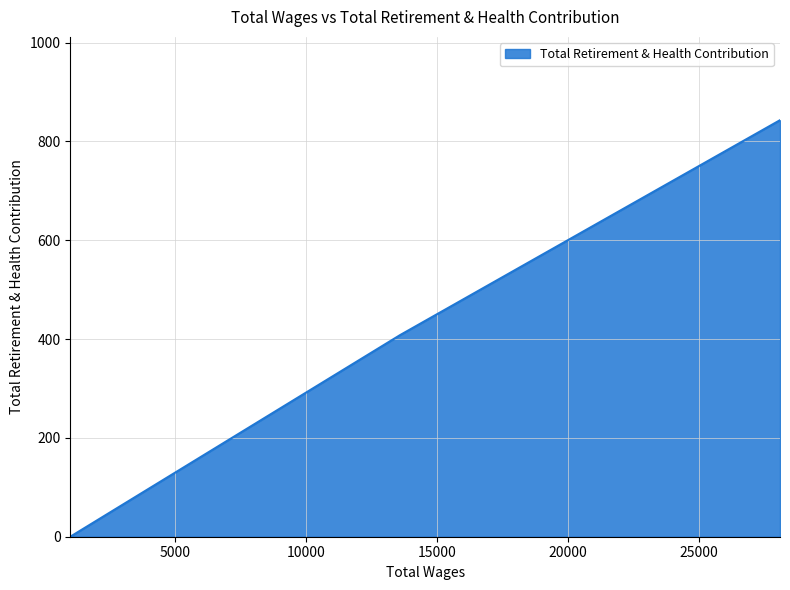

Between 1008.0 and 13595.0, which is larger?

13595.0